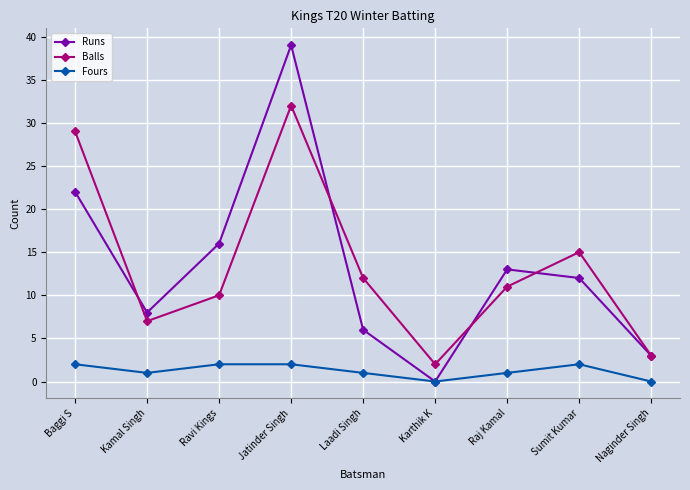

True or false: Runs has more than 2 interior local peaks.

False